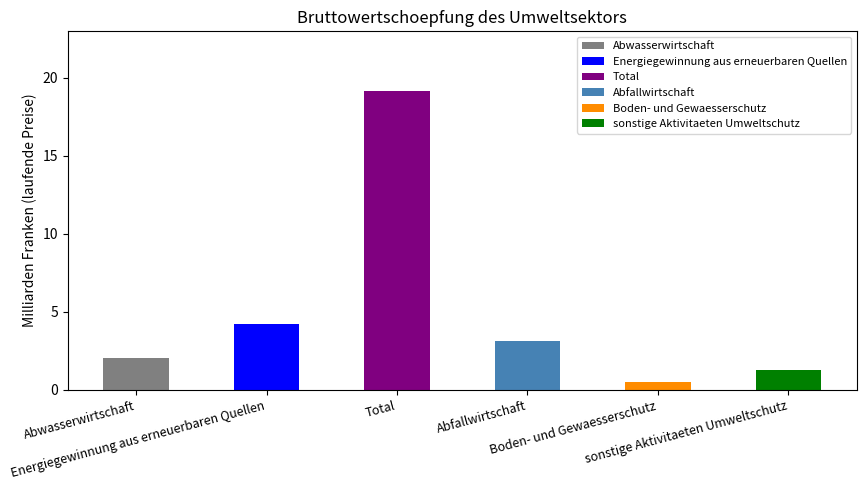

The Abwasserwirtschaft series shows 1.2 at 2002. True or false?

False